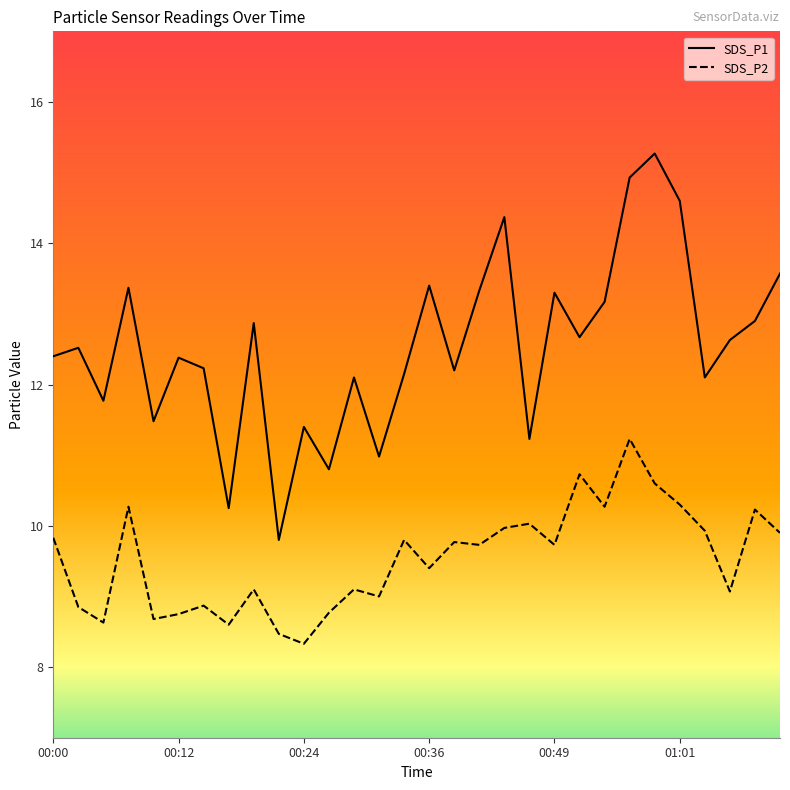

List the series in order of their overall mean, lowest first.

SDS_P2, SDS_P1